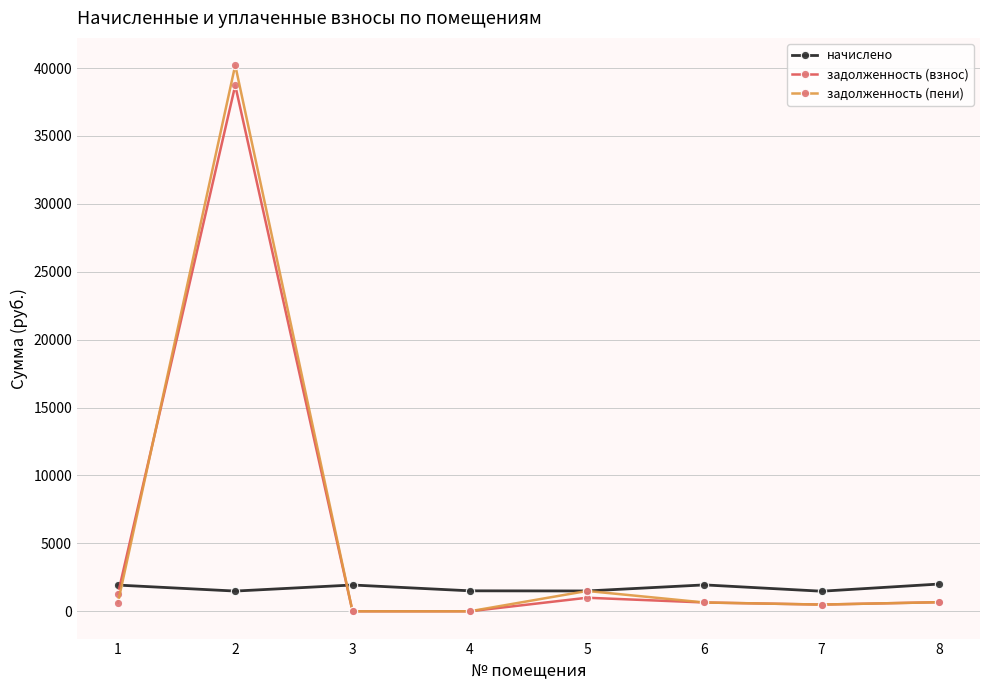

List the series in order of their peak value, lowest first.

начислено, задолженность (взнос), задолженность (пени)